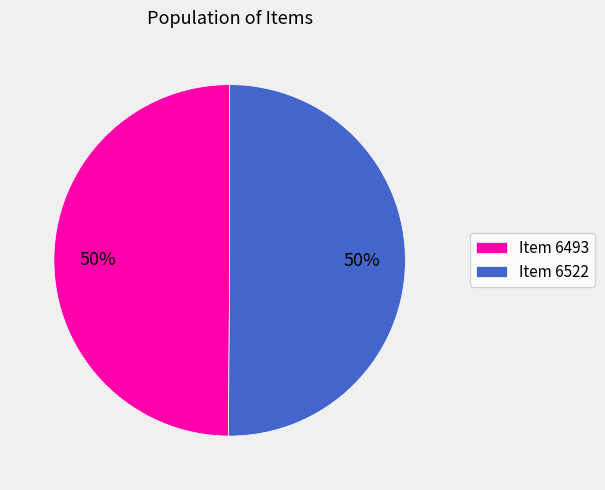

The Item 6493 slice represents 50% of the pie. True or false?

True